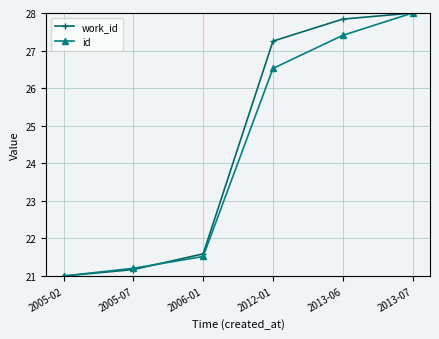

The id series shows 34.6 at 2012-01. True or false?

False